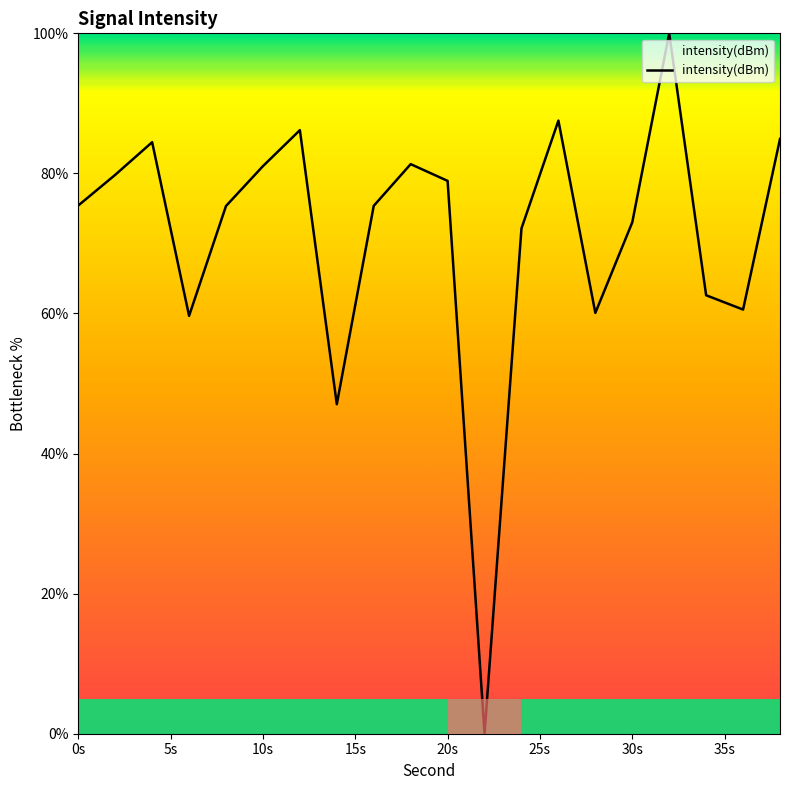

What is the greatest value displayed?

100.0